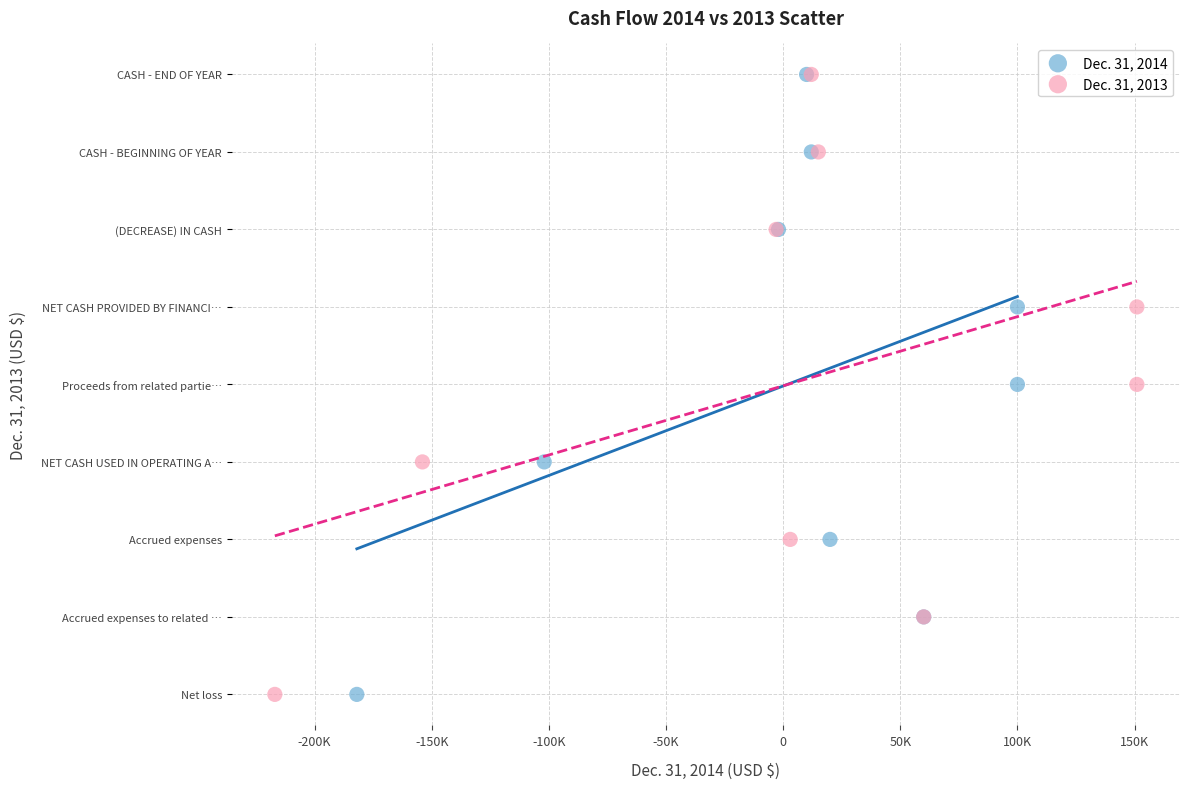

What are all the series names shown in the legend?

Dec. 31, 2014, Dec. 31, 2013